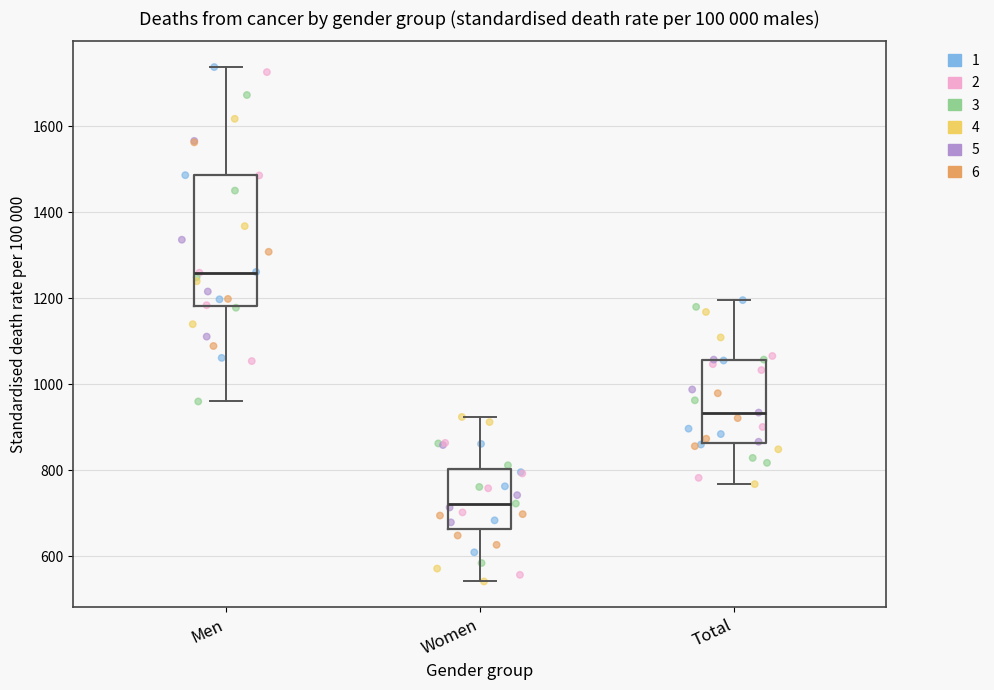

Which box's median line is the lowest?

Women